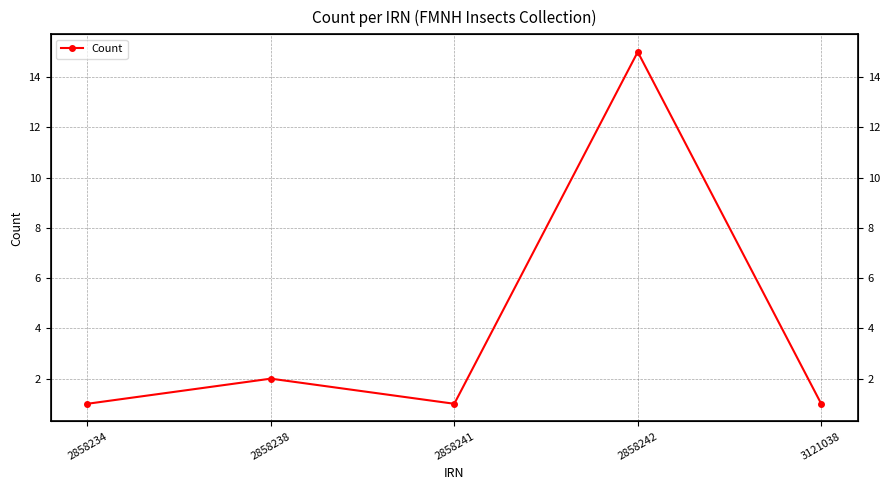

What is the smallest value displayed?

1